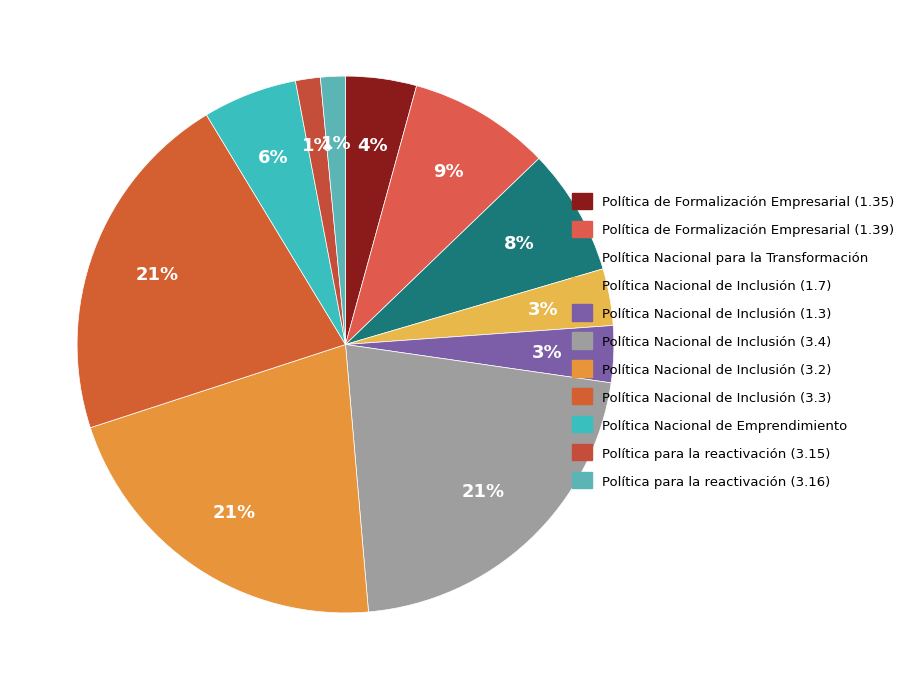

True or false: Política Nacional de Inclusión (1.7) accounts for 3% of the total.

True